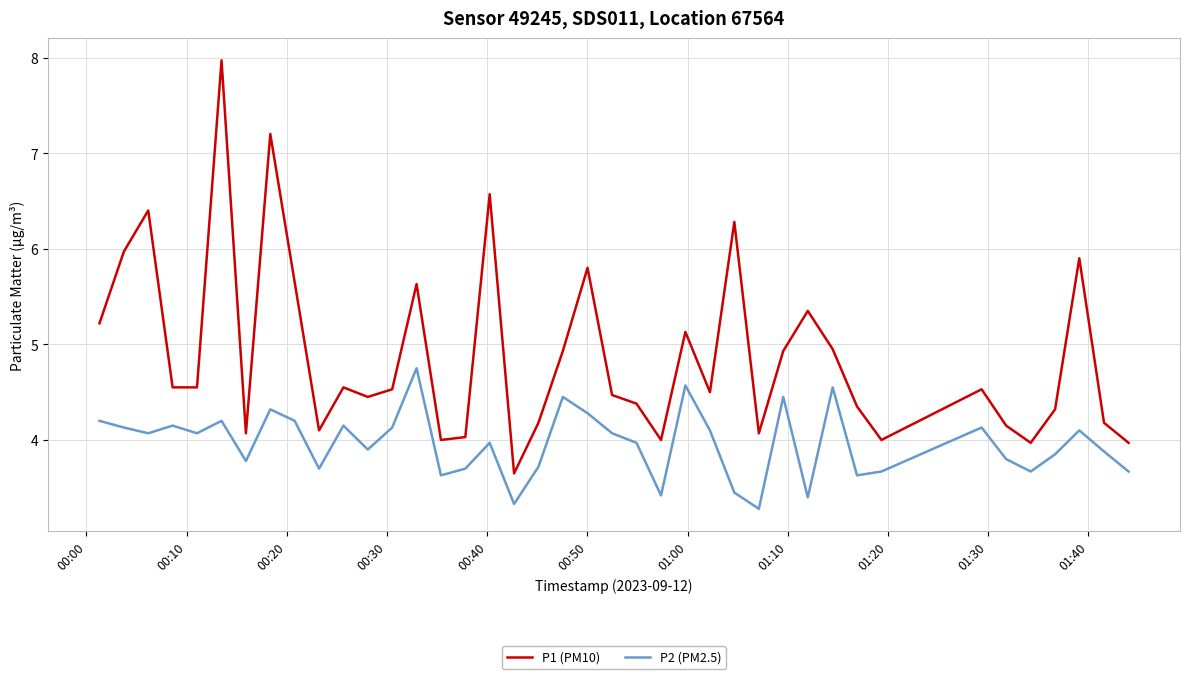

What is the difference between the maximum and second lowest values in the P1 (PM10) series?

4.0